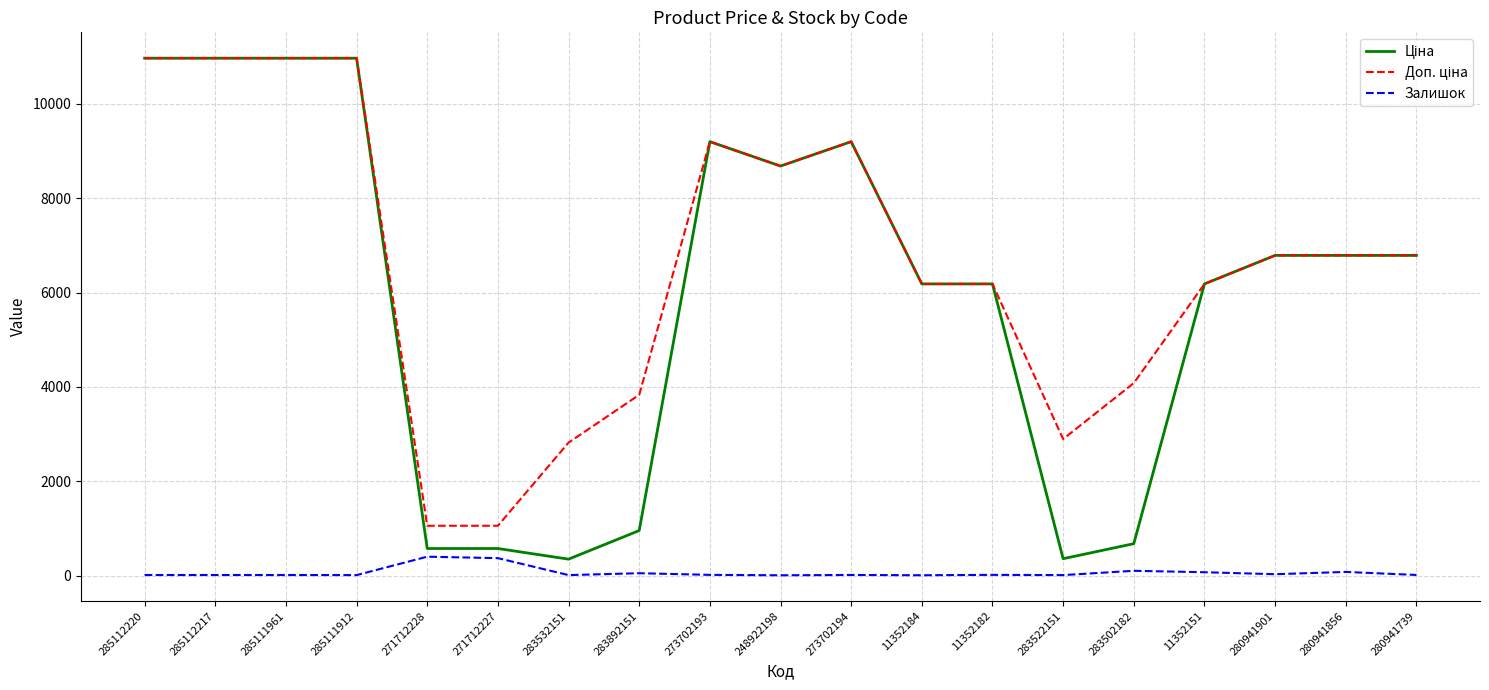

What is the greatest value displayed?

10964.4